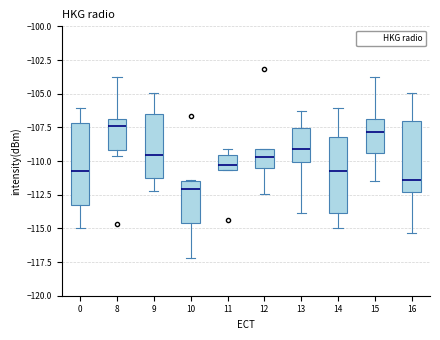

Reading left to right, read every box against the y-axis: the position of its median line, the range the box covers, and the ends of its whiskers. The values are not printed on the chart, so give them approximately, as read against the axis.

0: median -110.5, box -113.5 to -107.0, whiskers -115.0 to -106.0
8: median -107.5, box -109.0 to -107.0, whiskers -109.5 to -104.0
9: median -109.5, box -111.0 to -106.5, whiskers -112.0 to -105.0
10: median -112.0, box -114.5 to -111.5, whiskers -117.0 to -111.5
11: median -110.5 (just above the box's lower edge), box -110.5 to -109.5, whiskers -110.5 to -109.0
12: median -109.5, box -110.5 to -109.0, whiskers -112.5 to -109.0
13: median -109.0, box -110.0 to -107.5, whiskers -114.0 to -106.5
14: median -110.5, box -114.0 to -108.0, whiskers -115.0 to -106.0
15: median -108.0, box -109.5 to -107.0, whiskers -111.5 to -104.0
16: median -111.5, box -112.5 to -107.0, whiskers -115.5 to -105.0